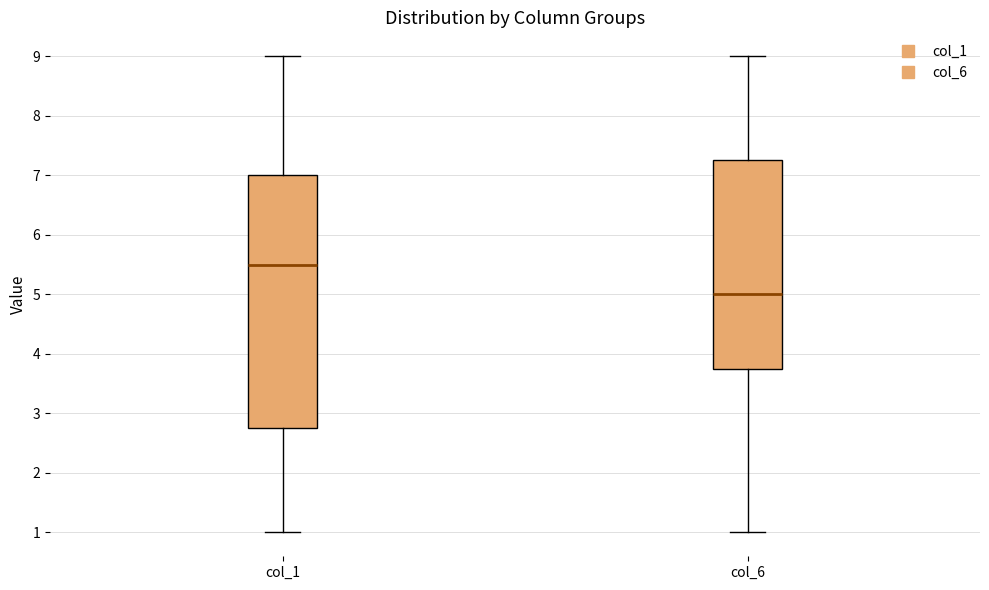

Reading left to right, read every box against the y-axis: the position of its median line, the range the box covers, and the ends of its whiskers. The values are not printed on the chart, so give them approximately, as read against the axis.

col_1: median 5.5, box 2.8 to 7.0, whiskers 1.0 to 9.0
col_6: median 5.0, box 3.8 to 7.3, whiskers 1.0 to 9.0